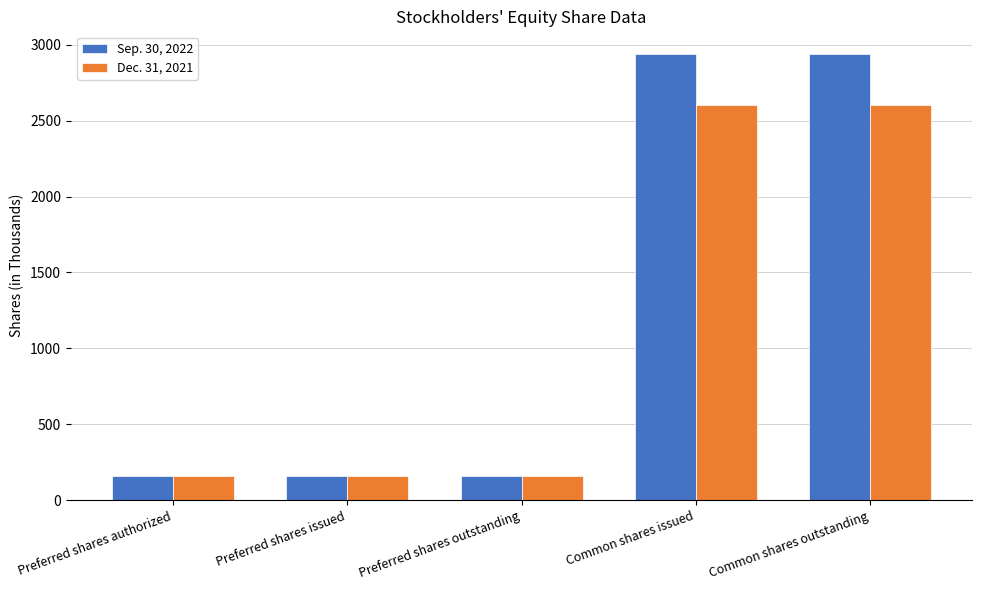

Which series has the largest total across all categories?

Sep. 30, 2022